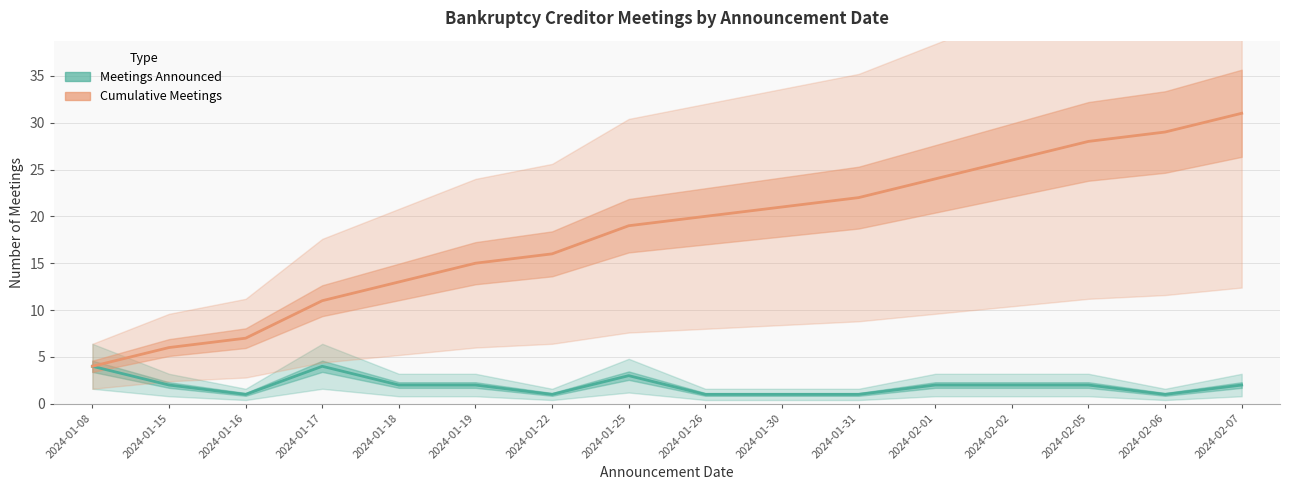

What is the sum of the Cumulative Meetings values at 2024-01-26 and 2024-02-07?

51